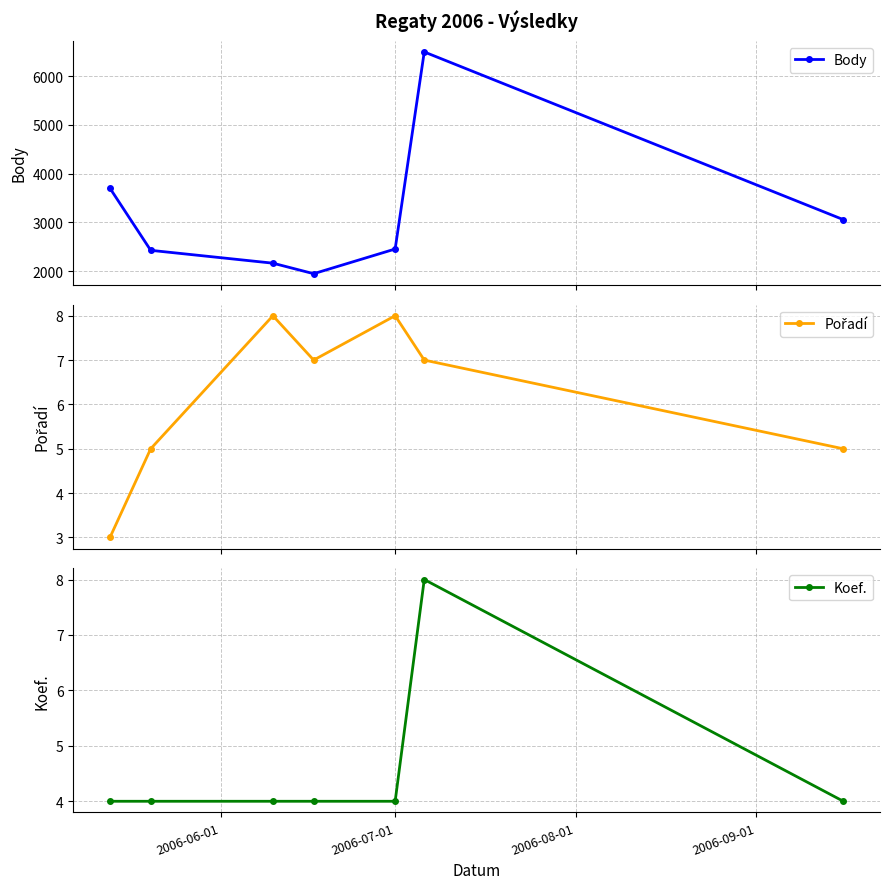

What is the average value of the Koef. series?

5